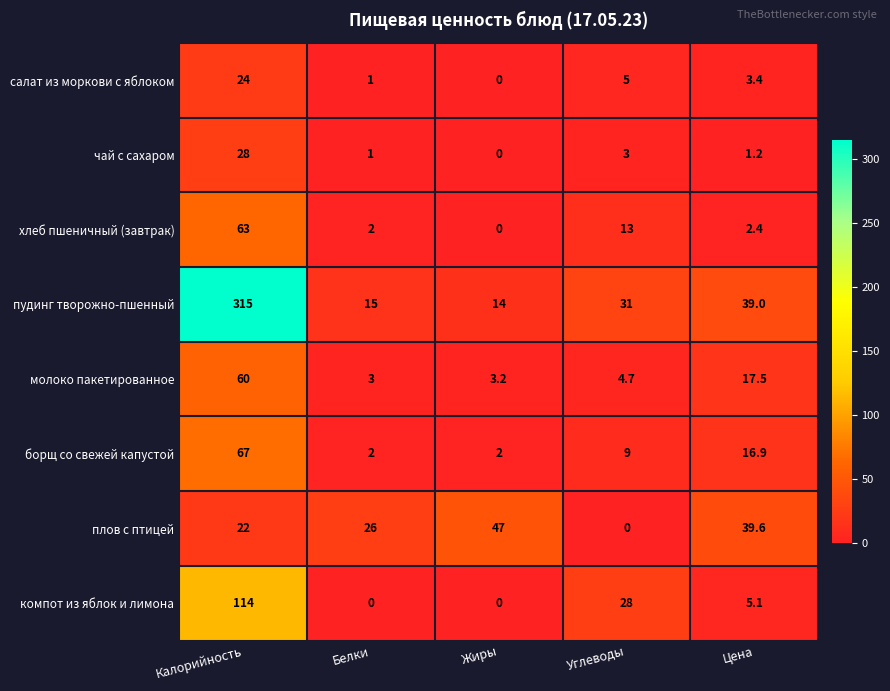

What is the approximate value of хлеб пшеничный (завтрак) at Углеводы?

13.0